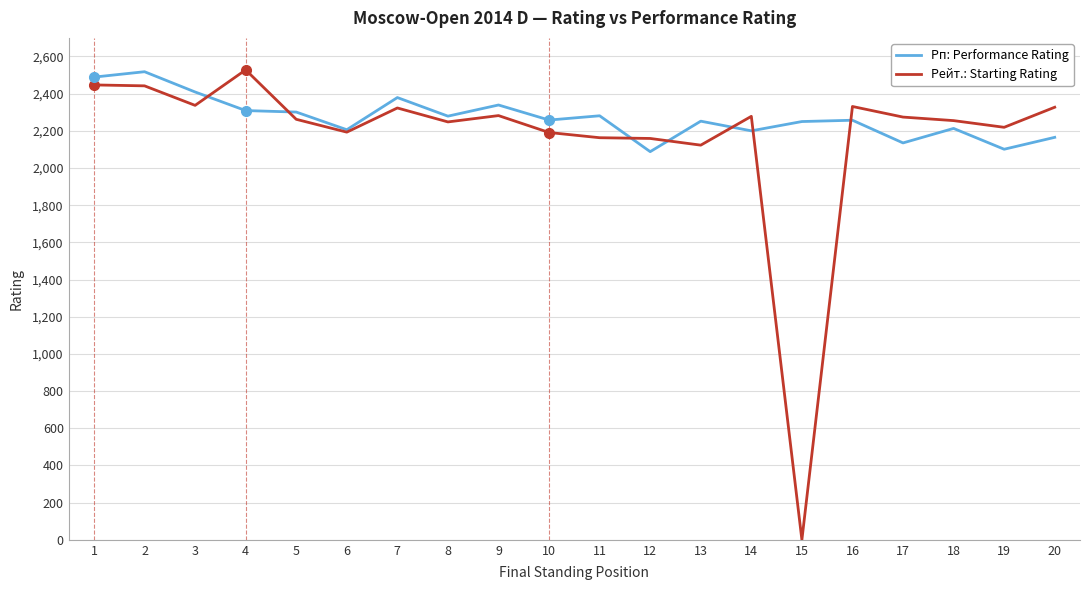

The value of Рейт.: Starting Rating at 10 is 2191. True or false?

True